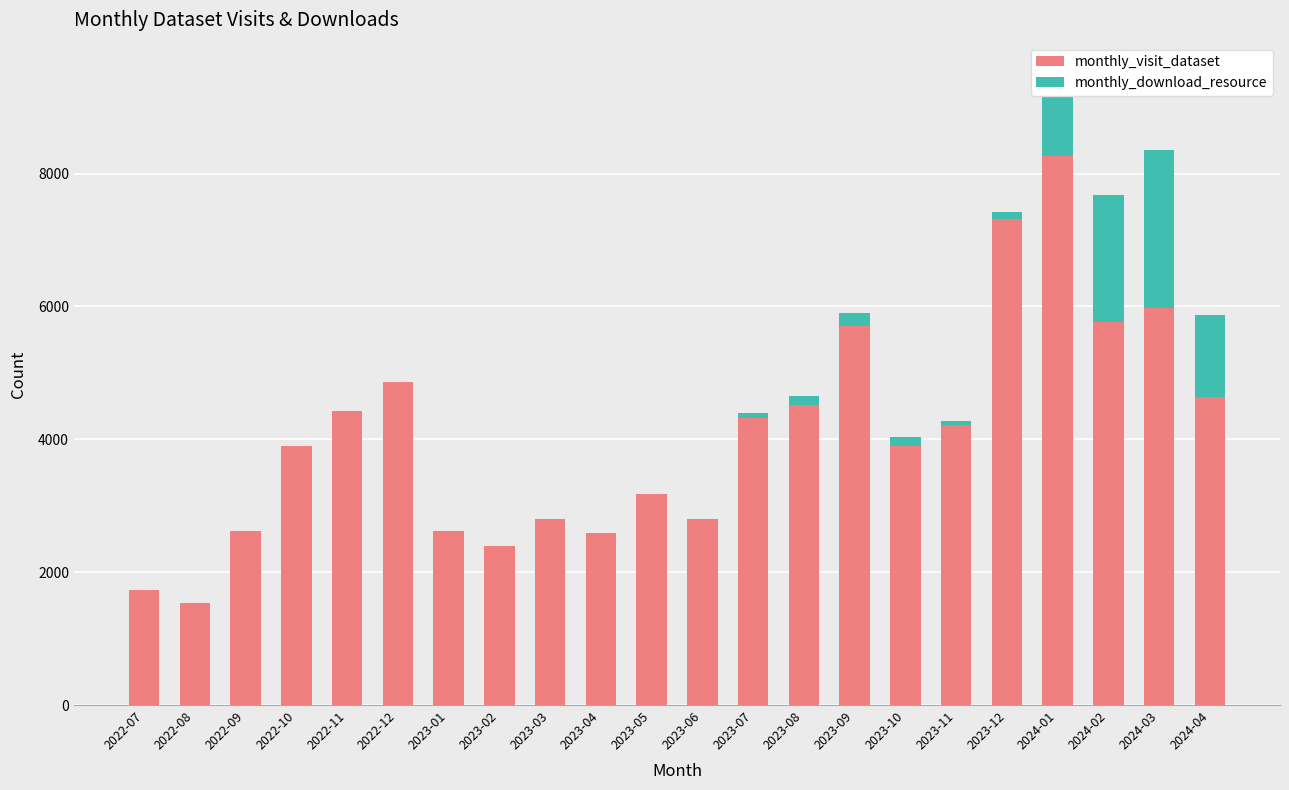

What is the sum of all monthly_visit_dataset values?

90109